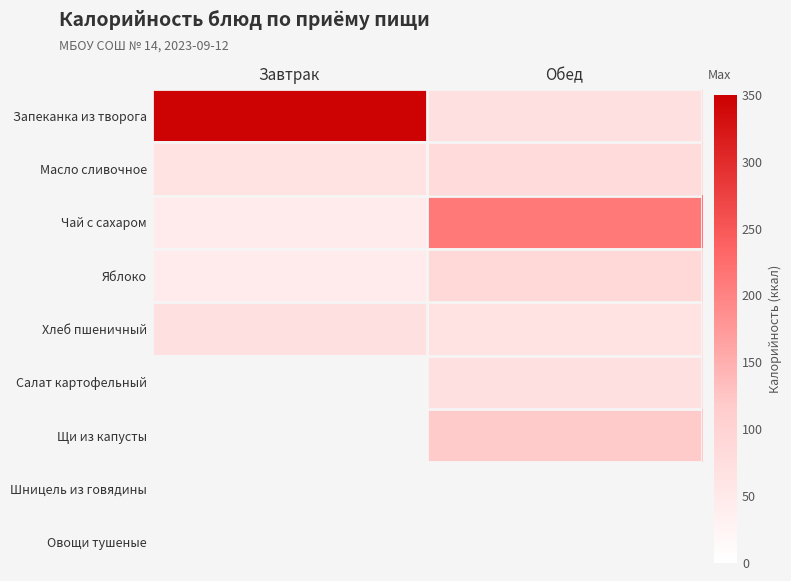

What is the minimum value for Чай с сахаром?

46.3